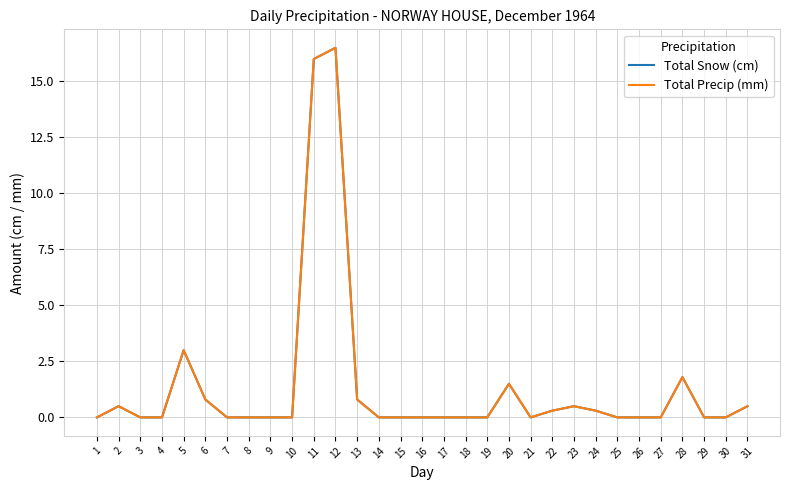

Is the value of Total Snow (cm) at 22 greater than the value of Total Precip (mm) at 6?

No